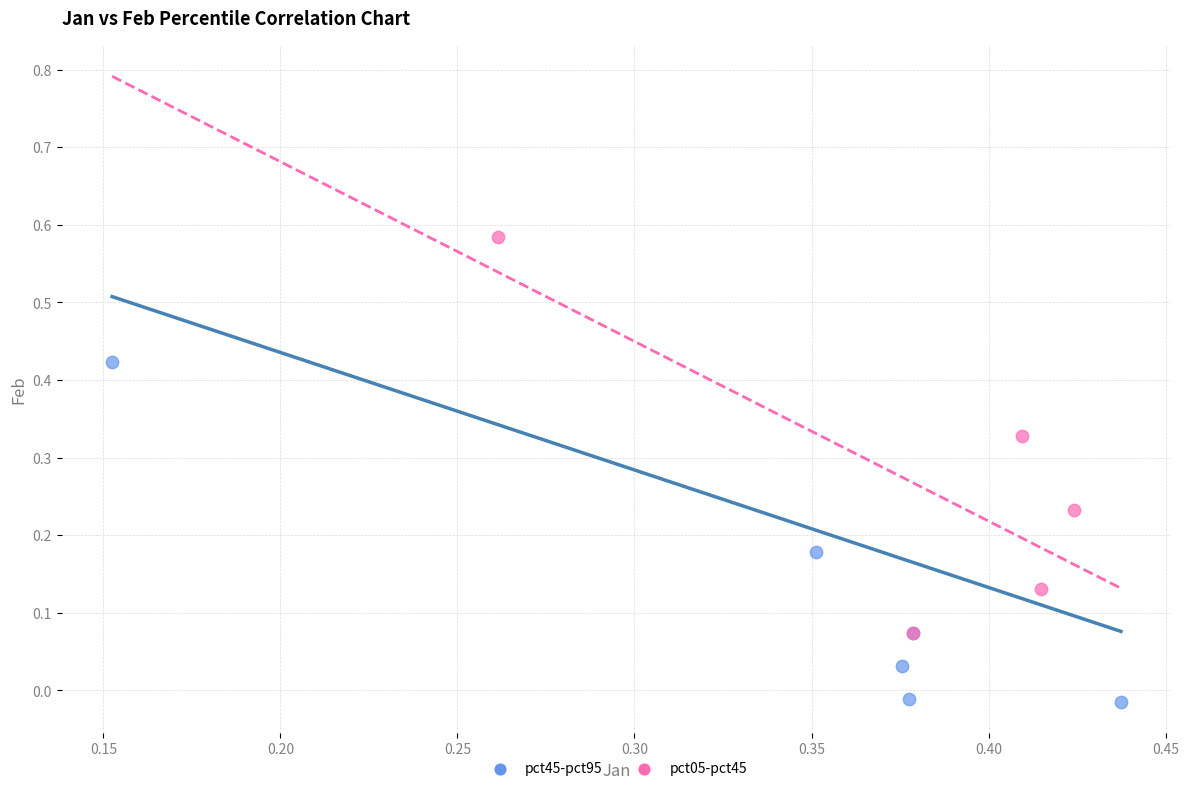

Which series reaches the minimum Y coordinate?

pct45-pct95